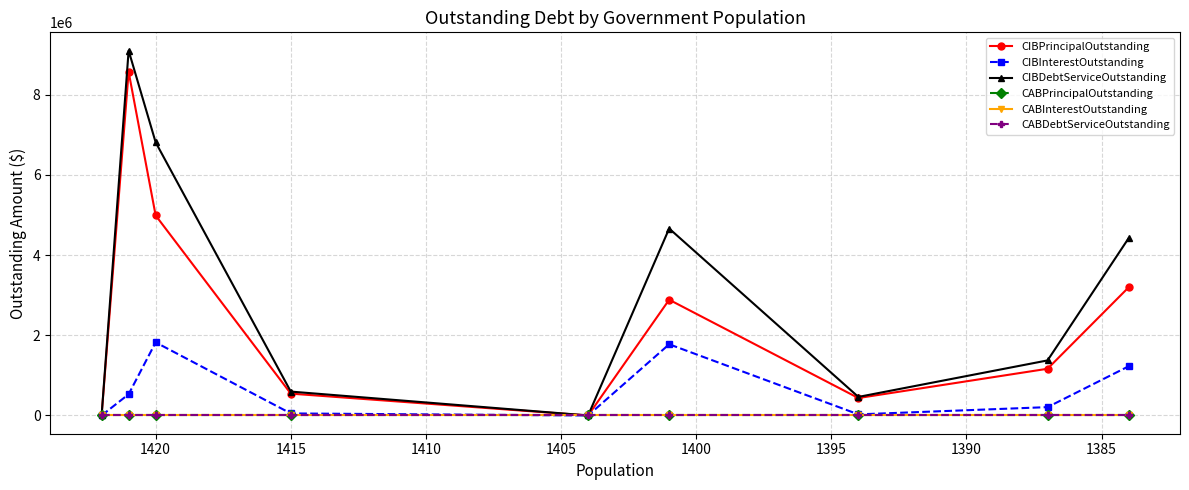

True or false: CABPrincipalOutstanding and CIBDebtServiceOutstanding cross at least once.

False